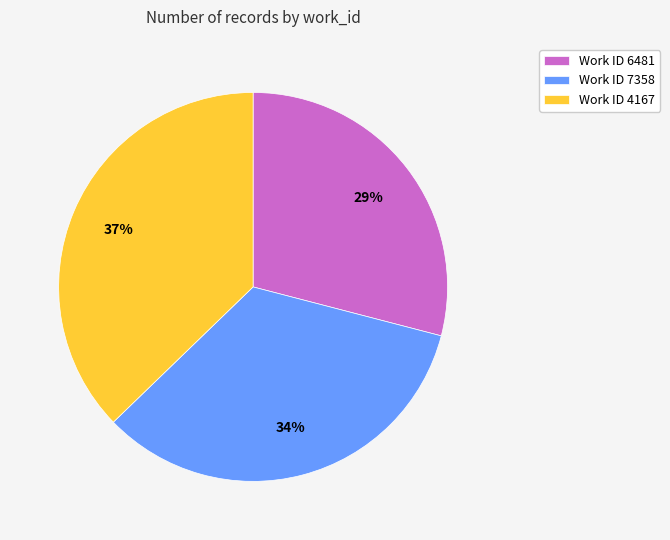

What percentage is the Work ID 7358 slice, to the nearest percent?

34%